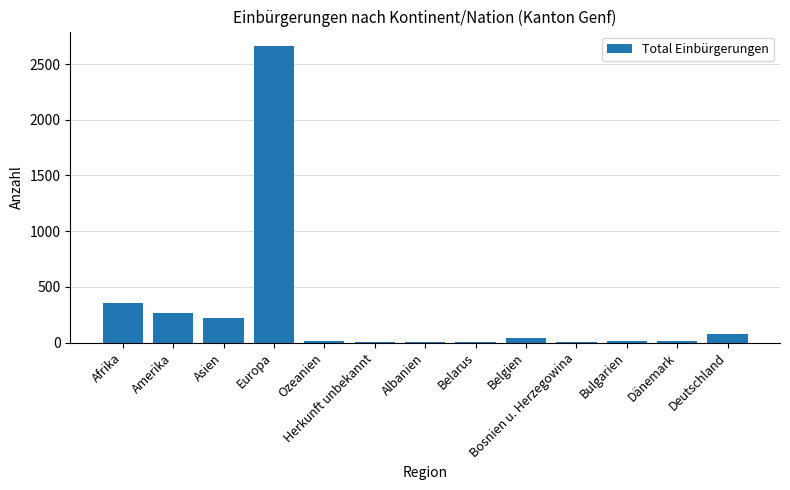

What is the greatest value displayed?

2659